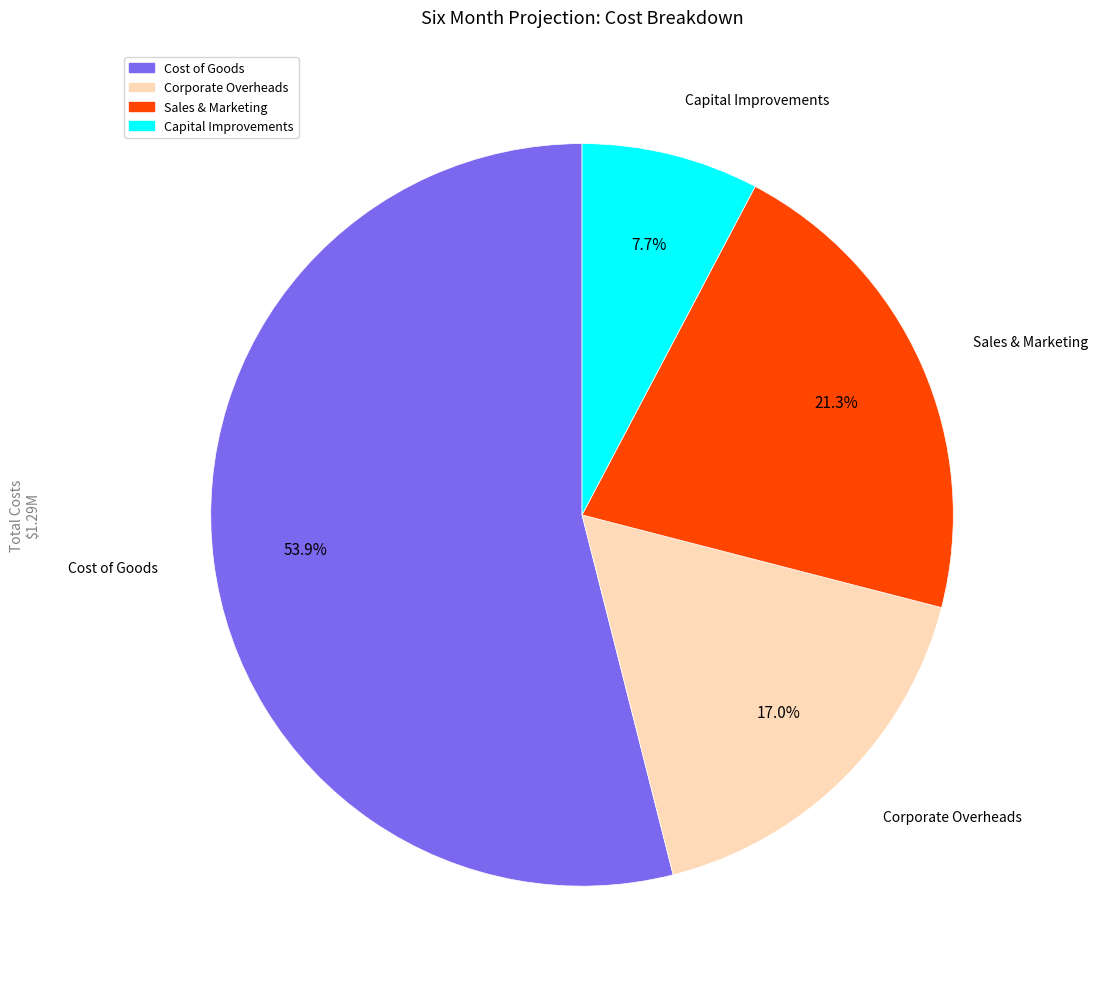

Between Sales & Marketing and Capital Improvements, which is larger?

Sales & Marketing